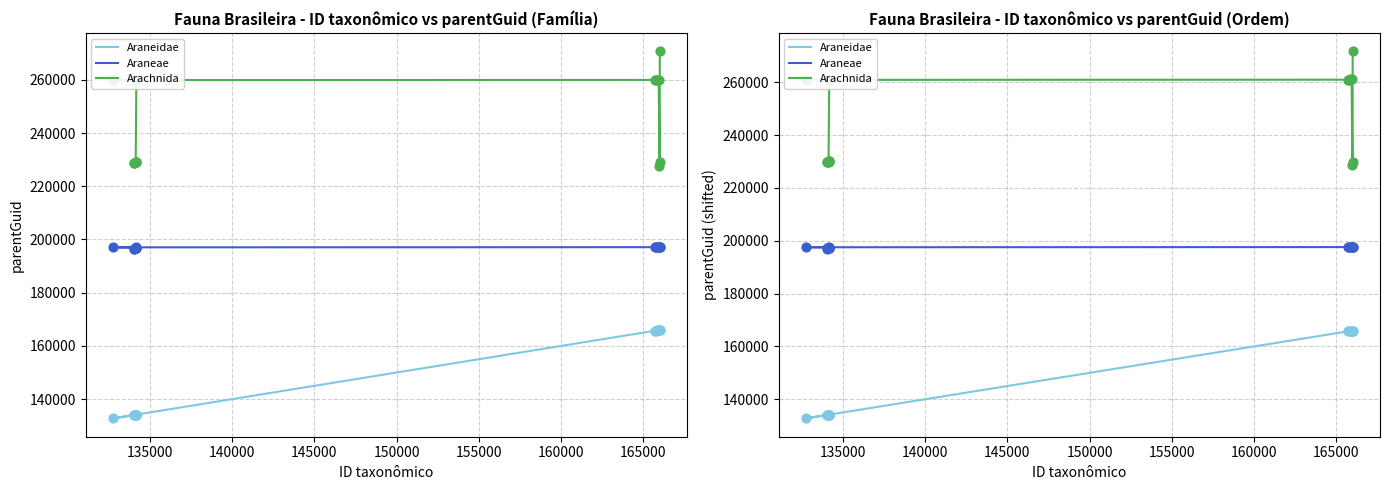

Which series has the largest total across all categories?

Arachnida